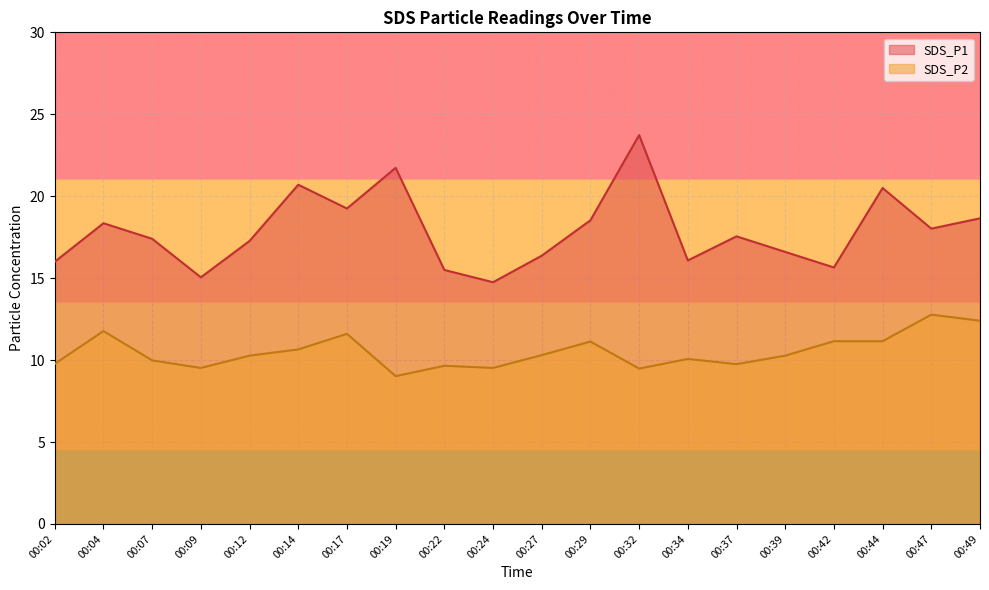

List the series in order of their overall mean, highest first.

SDS_P1, SDS_P2